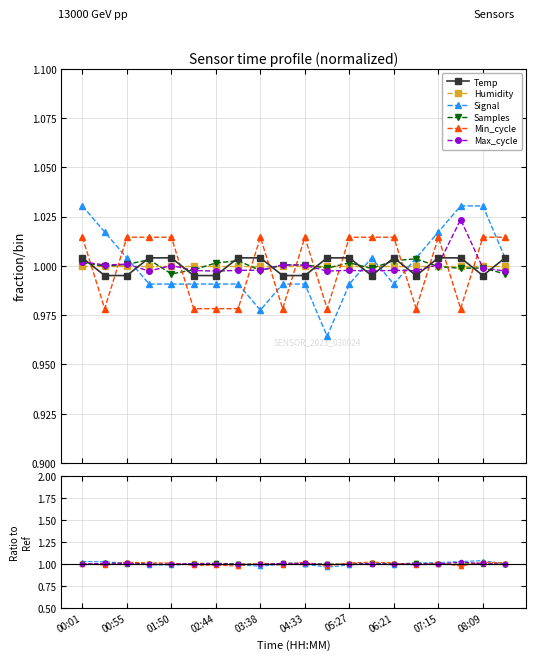

Reading left to right, extract all data points from this chart.

Temp: 1.0	1.0	1.0	1.0	1.0	1.0	1.0	1.0	1.0	1.0	1.0	1.0	1.0	1.0	1.0	1.0	1.0	1.0	1.0	1.0
Humidity: 1.0	1.0	1.0	1.0	1.0	1.0	1.0	1.0	1.0	1.0	1.0	1.0	1.0	1.0	1.0	1.0	1.0	1.0	1.0	1.0
Signal: 1.0	1.0	1.0	1.0	1.0	1.0	1.0	1.0	1.0	1.0	1.0	1.0	1.0	1.0	1.0	1.0	1.0	1.0	1.0	1.0
Samples: 1.0	1.0	1.0	1.0	1.0	1.0	1.0	1.0	1.0	1.0	1.0	1.0	1.0	1.0	1.0	1.0	1.0	1.0	1.0	1.0
Min_cycle: 1.0	1.0	1.0	1.0	1.0	1.0	1.0	1.0	1.0	1.0	1.0	1.0	1.0	1.0	1.0	1.0	1.0	1.0	1.0	1.0
Max_cycle: 1.0	1.0	1.0	1.0	1.0	1.0	1.0	1.0	1.0	1.0	1.0	1.0	1.0	1.0	1.0	1.0	1.0	1.0	1.0	1.0